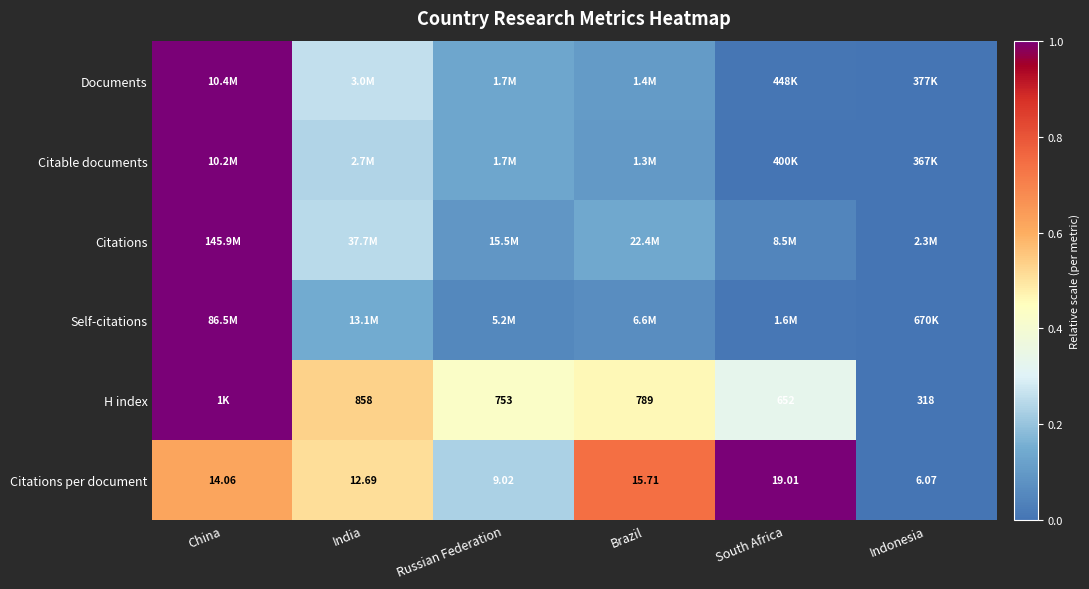

Which has a higher value, Brazil or India?

India